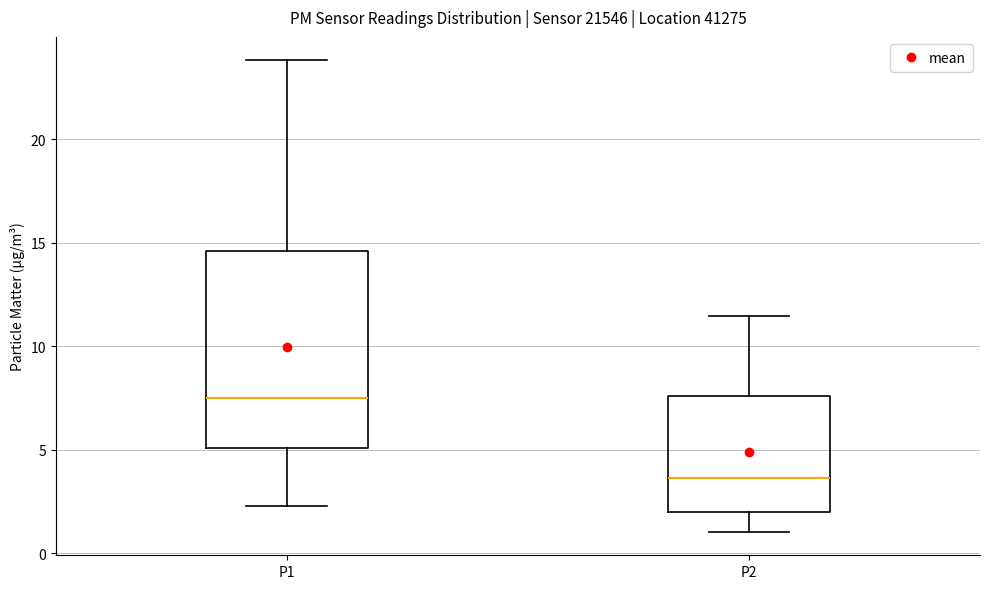

Reading left to right, read every box against the y-axis: the position of its median line, the range the box covers, and the ends of its whiskers. The values are not printed on the chart, so give them approximately, as read against the axis.

P1: median 7.5, box 5.0 to 14.5, whiskers 2.5 to 24.0
P2: median 3.5, box 2.0 to 7.5, whiskers 1.0 to 11.5